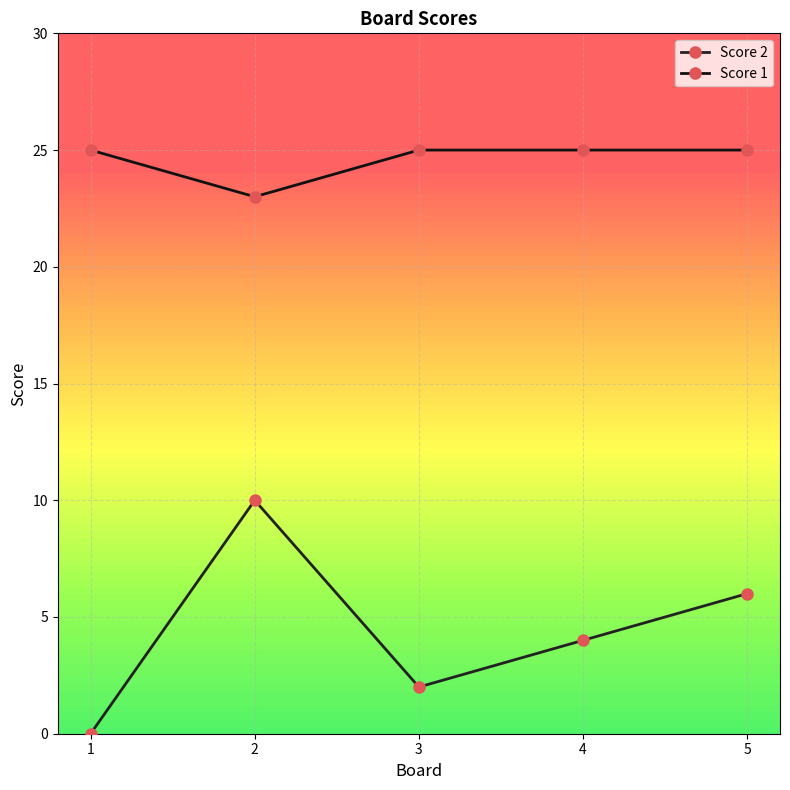

True or false: Score 2 and Score 1 cross at least once.

False